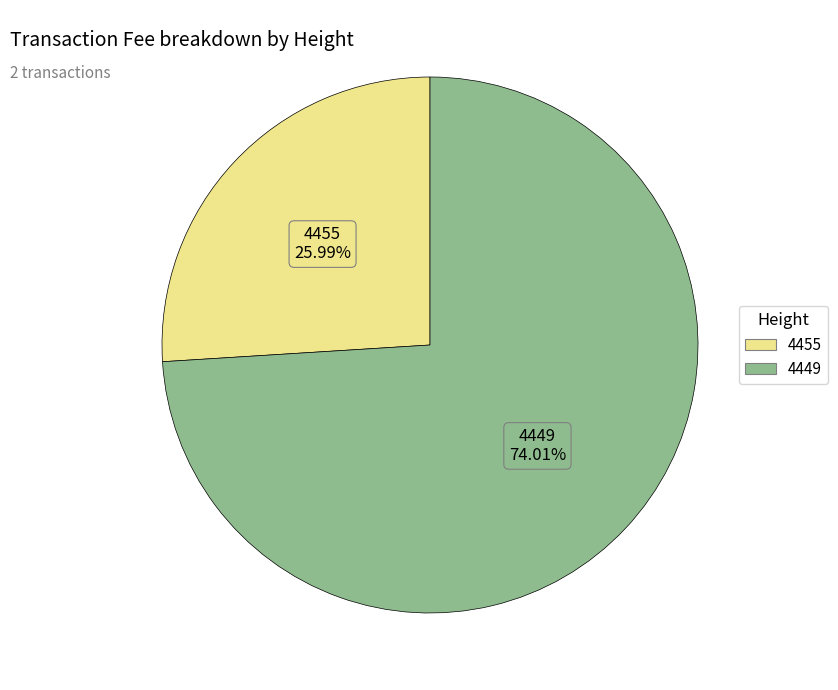

Is it true that 4455 is 40% of the pie?

False